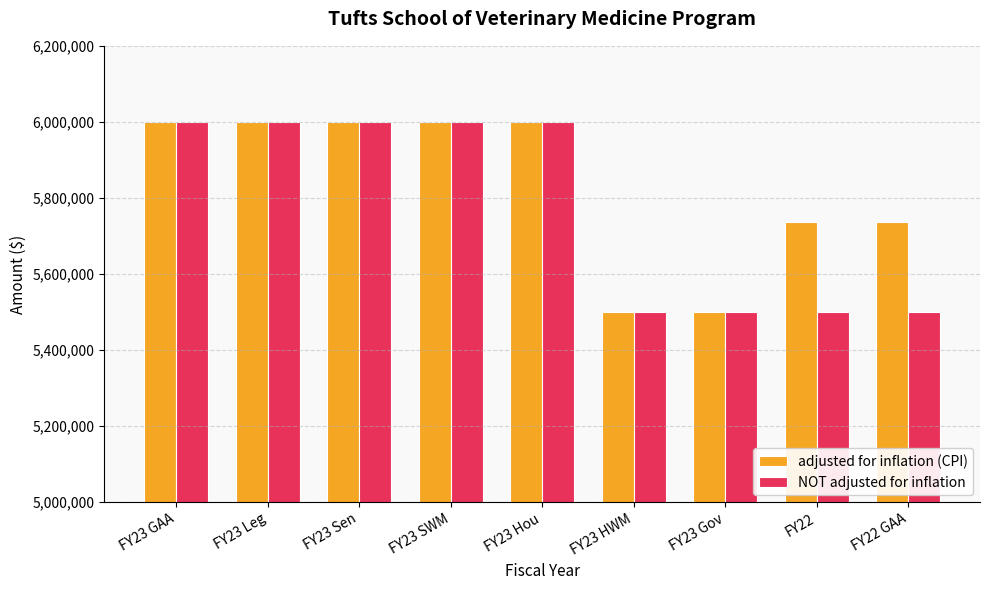

Rank the series by their average value, from lowest to highest.

NOT adjusted for inflation, adjusted for inflation (CPI)